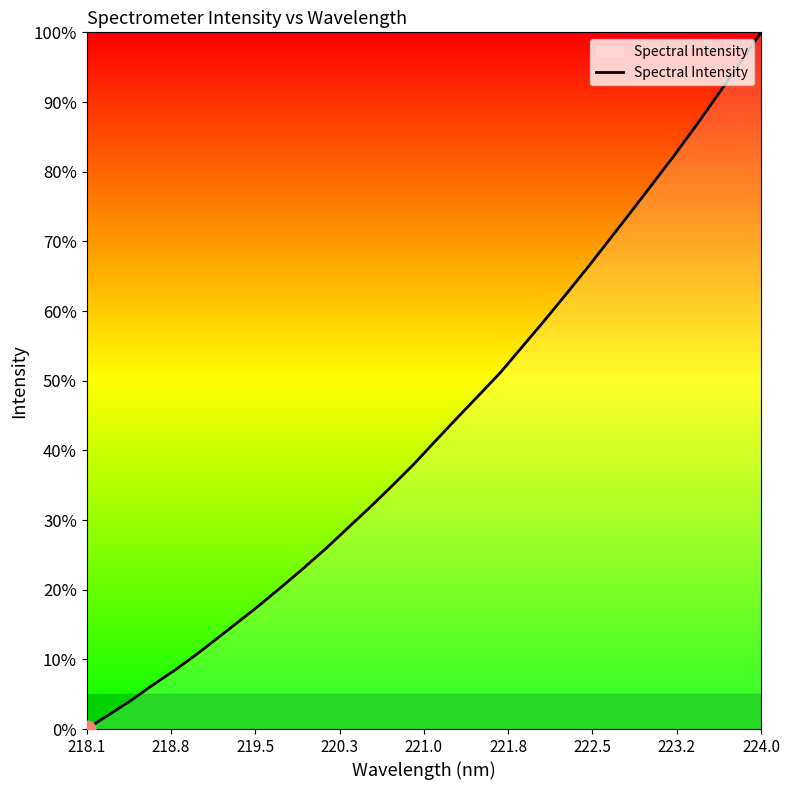

How many values exceed 41?

16